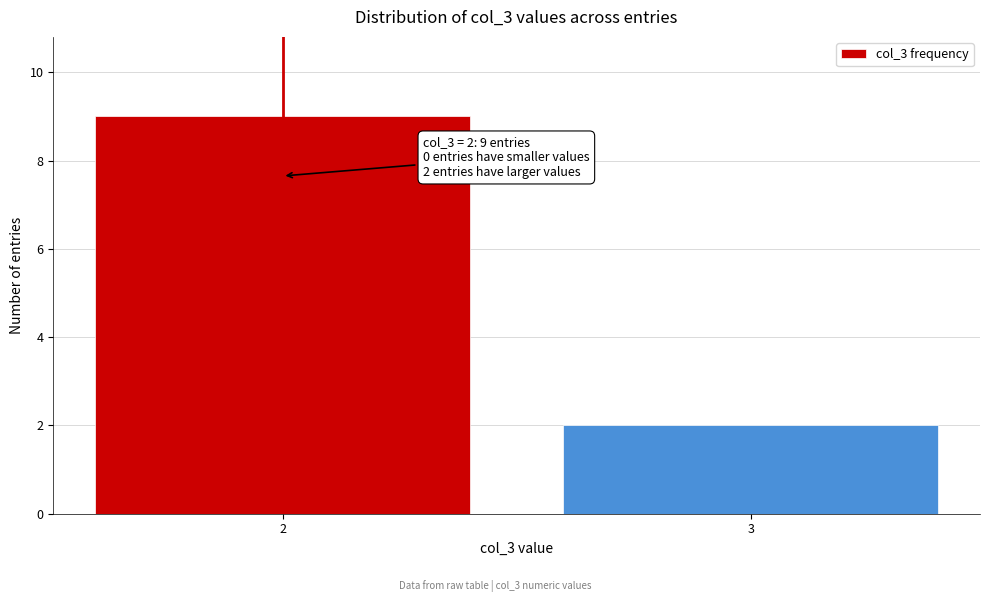

Reading left to right, extract all data points from this chart.

2=9	3=2